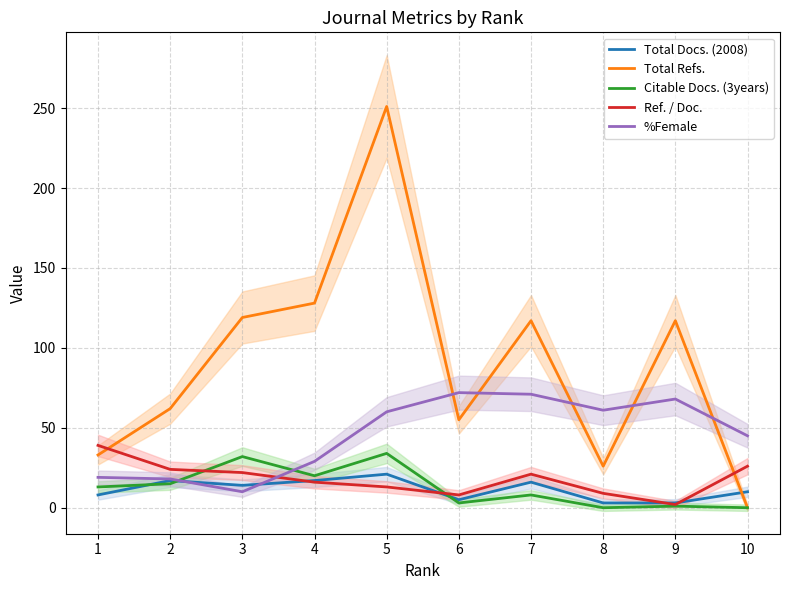

Which label corresponds to the smallest value in the chart?

10